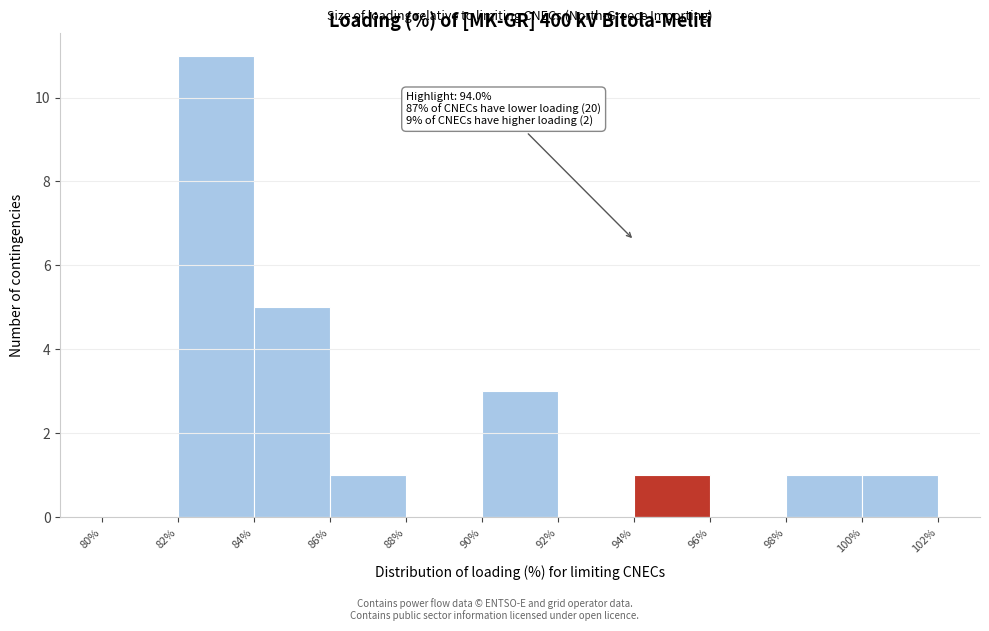

Over which range of the x-axis is the bar tallest?

82% to 84%